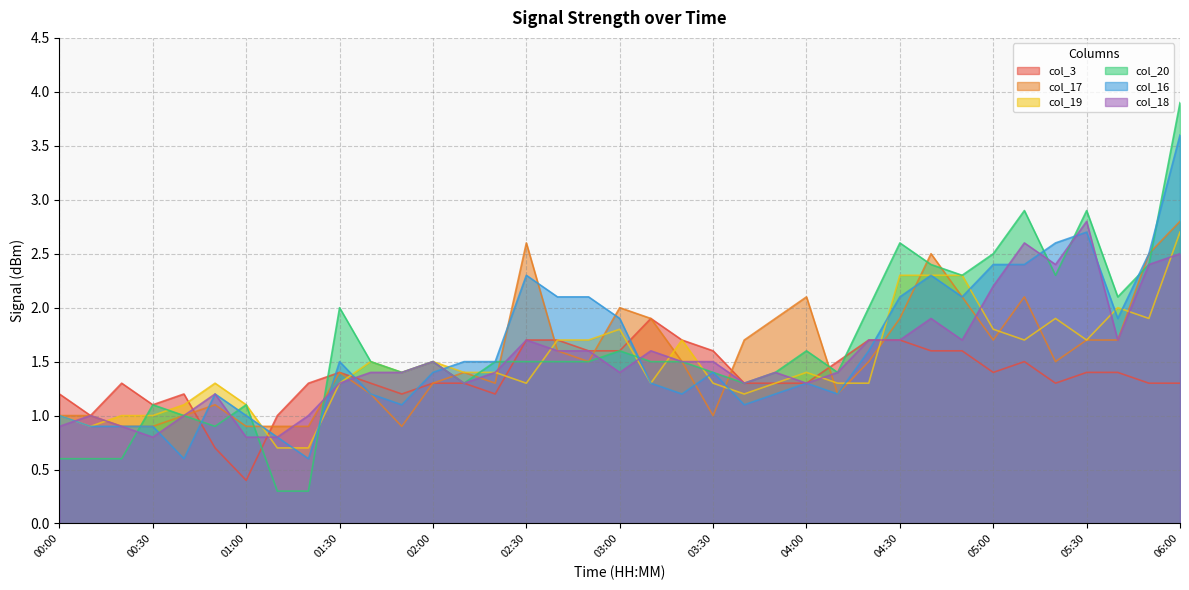

Does the chart have visible grid lines?

Yes